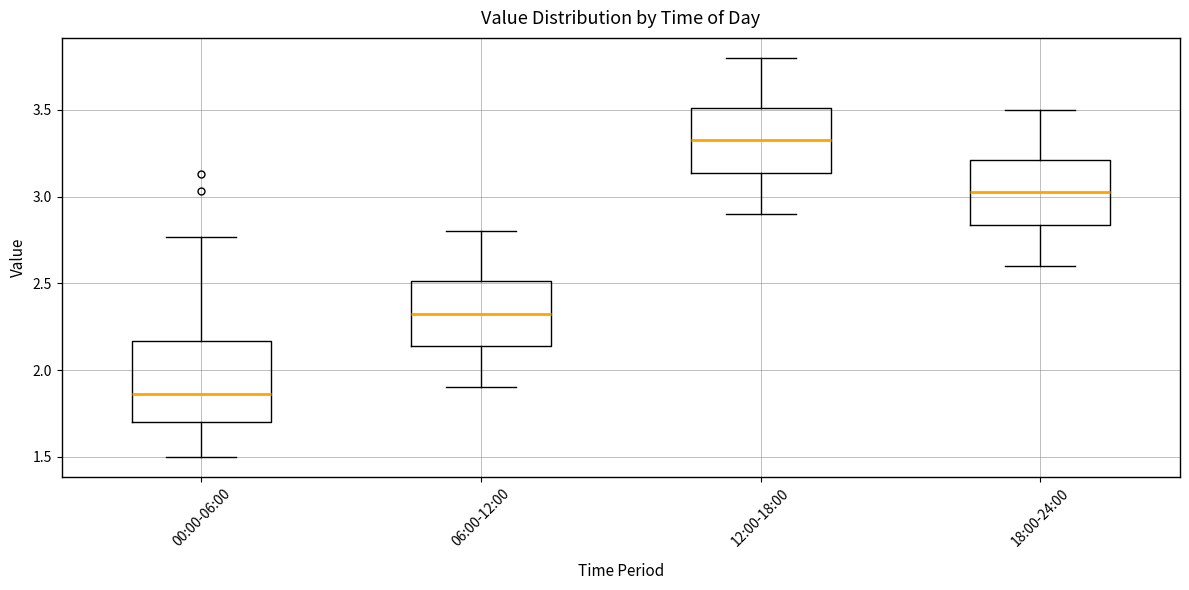

Which box has the highest median line?

12:00-18:00